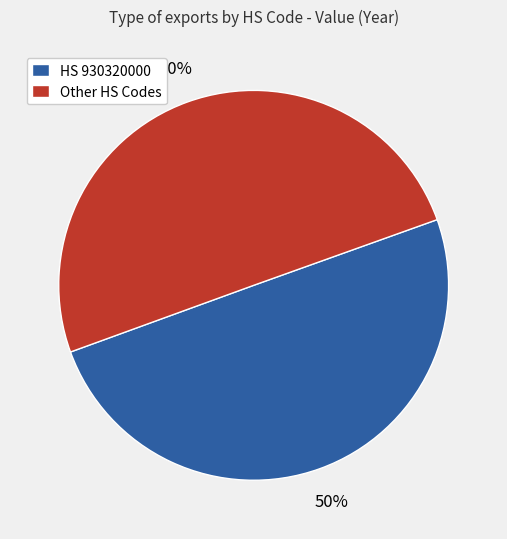

The Other HS Codes slice represents 50% of the pie. True or false?

True